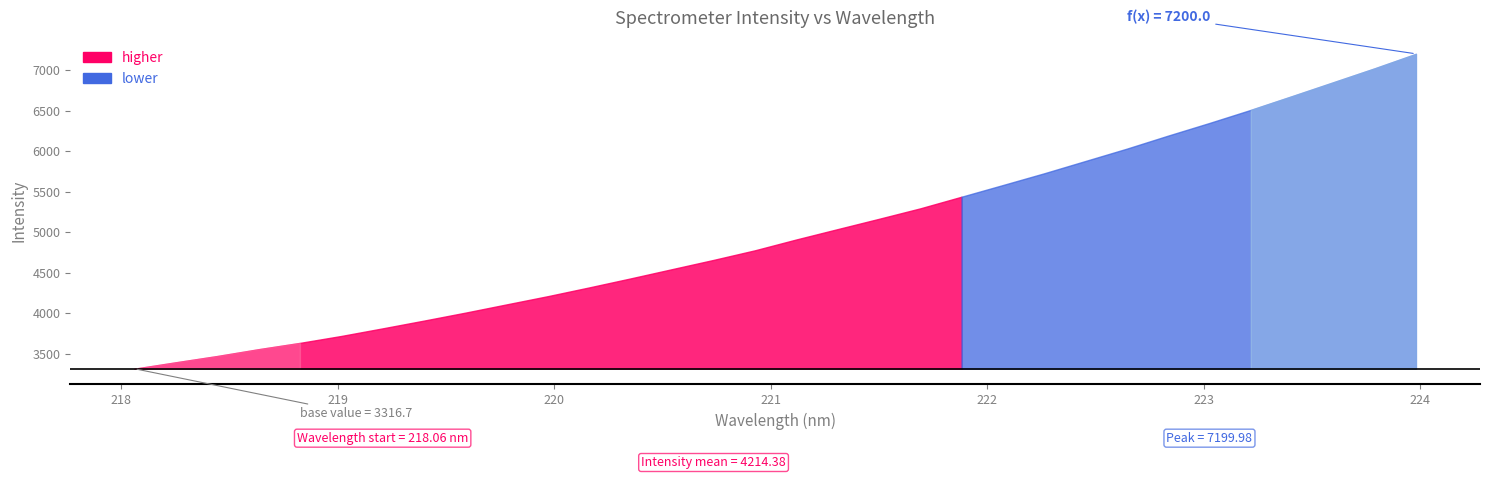

At which label is the value closest to 5258?

221.6902